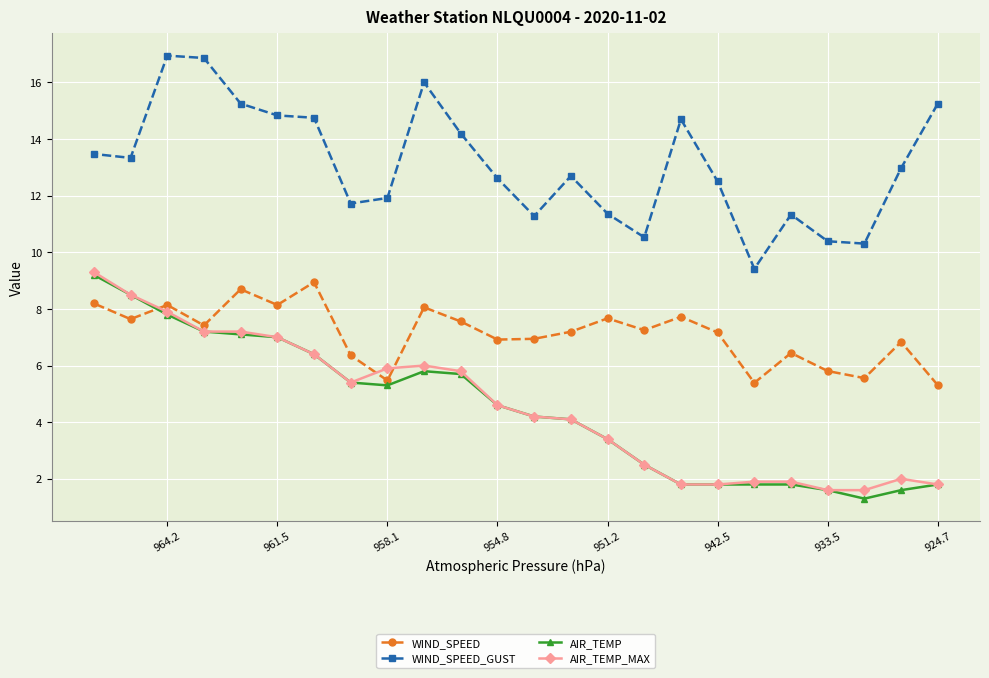

How many lines are shown in the chart?

4